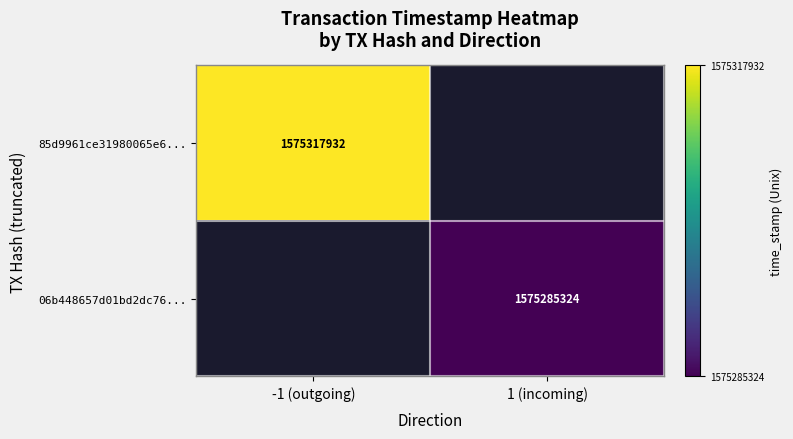

Is it true that 85d9961ce31980065e6... equals 451839658 at -1 (outgoing)?

False